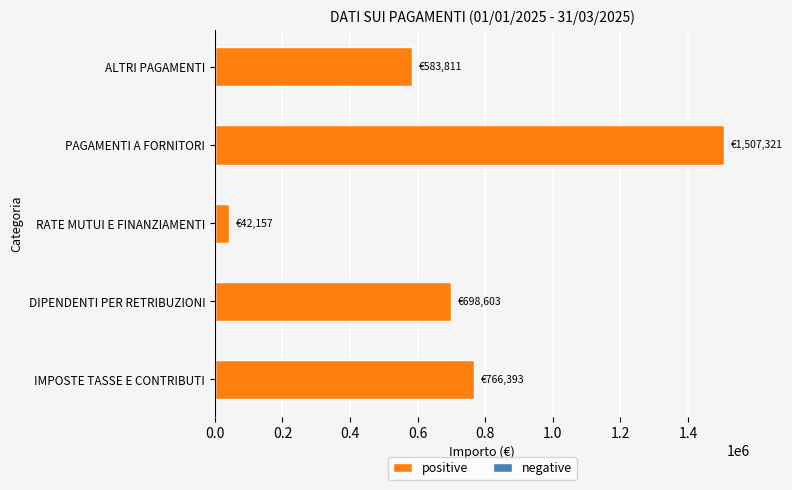

What is the ratio of the value at DIPENDENTI PER RETRIBUZIONI to the value at ALTRI PAGAMENTI?

1.2